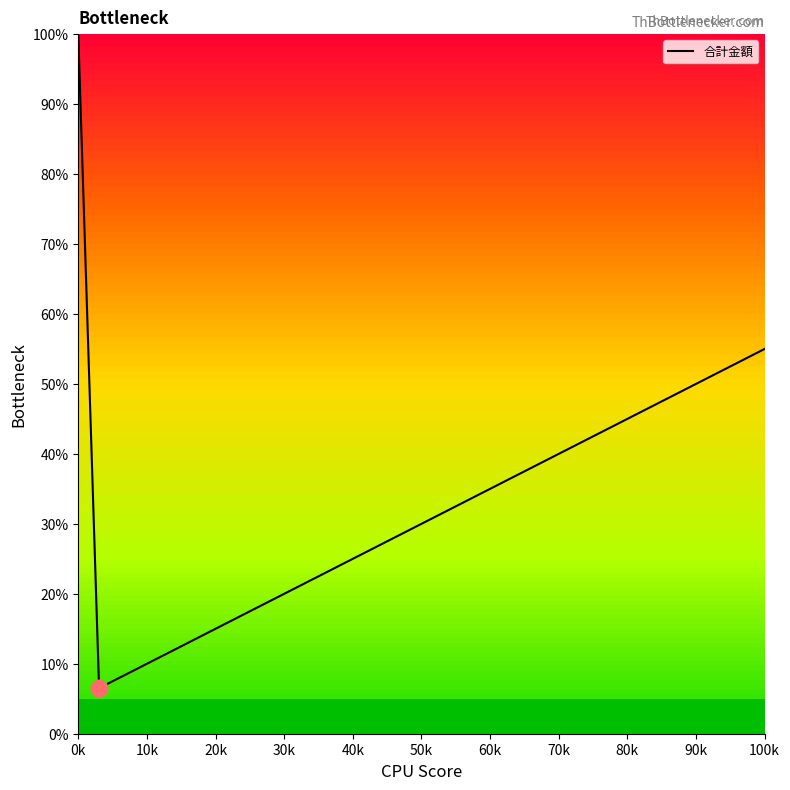

What is the difference between the maximum and minimum values?

93.5